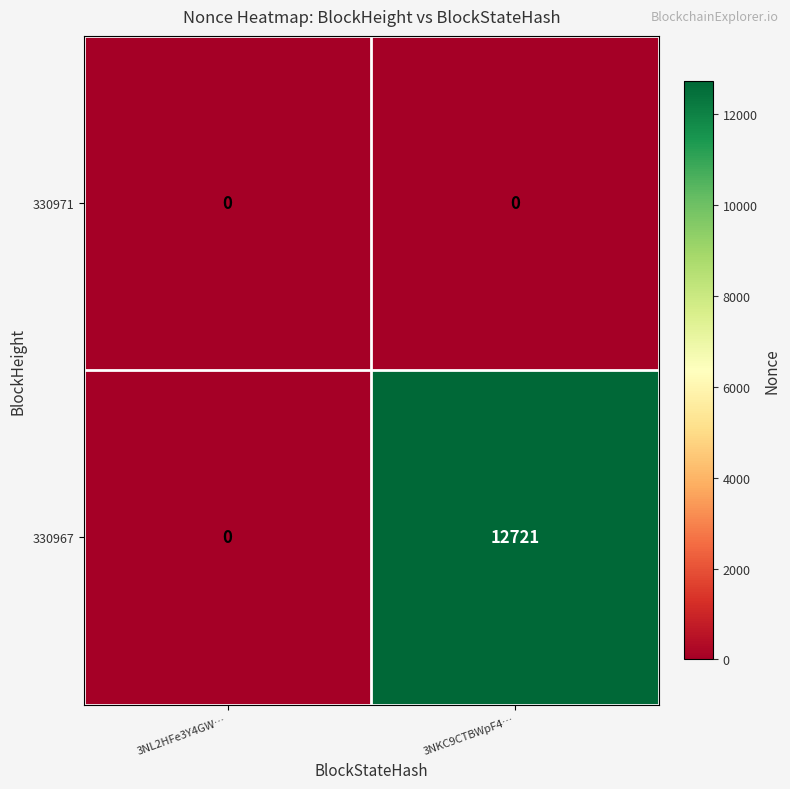

At which category does the chart reach its peak across all series?

3NKC9CTBWpF4…